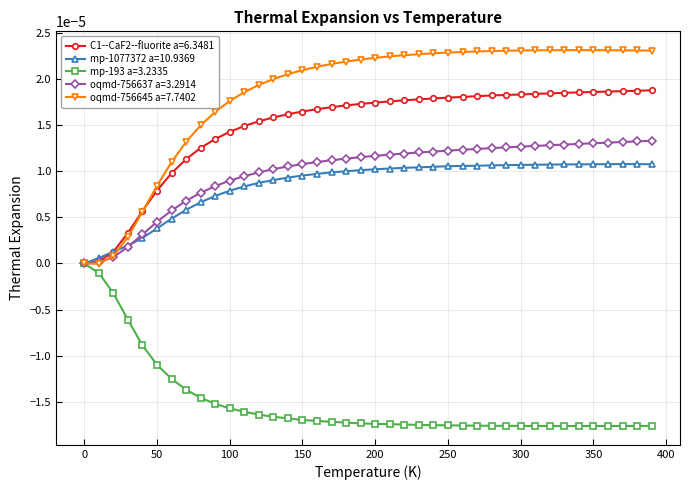

Rank the series by their maximum value, from lowest to highest.

mp-193 a=3.2335, mp-1077372 a=10.9369, oqmd-756637 a=3.2914, C1--CaF2--fluorite a=6.3481, oqmd-756645 a=7.7402